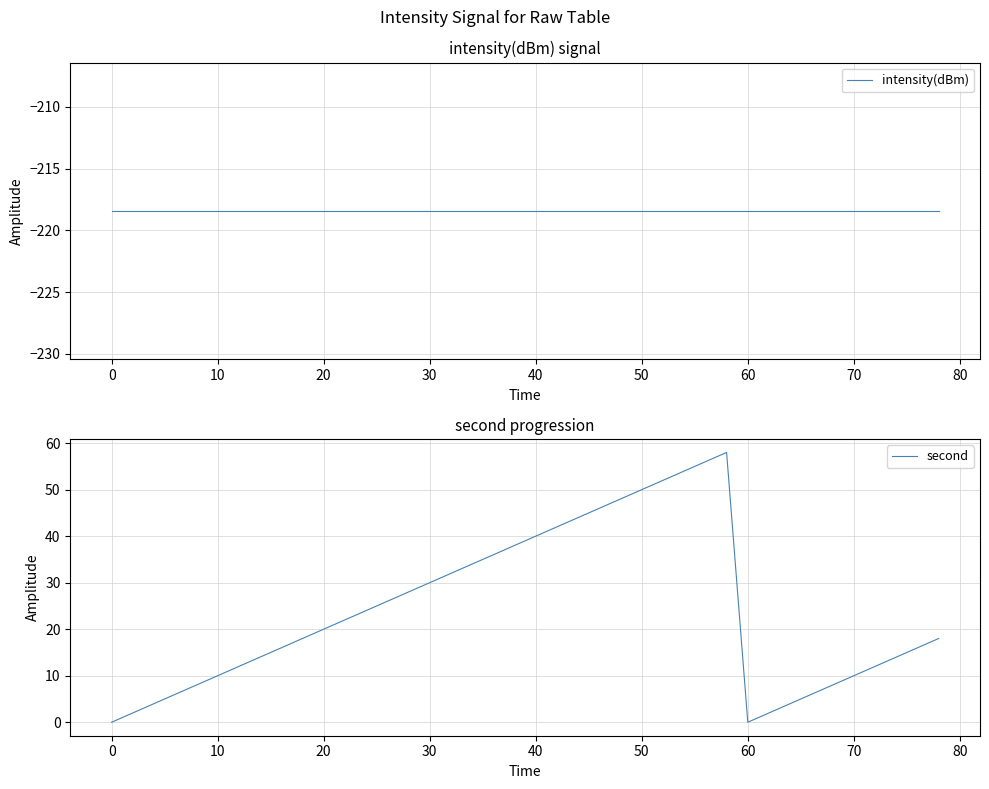

At which category does second reach its first local valley?

60